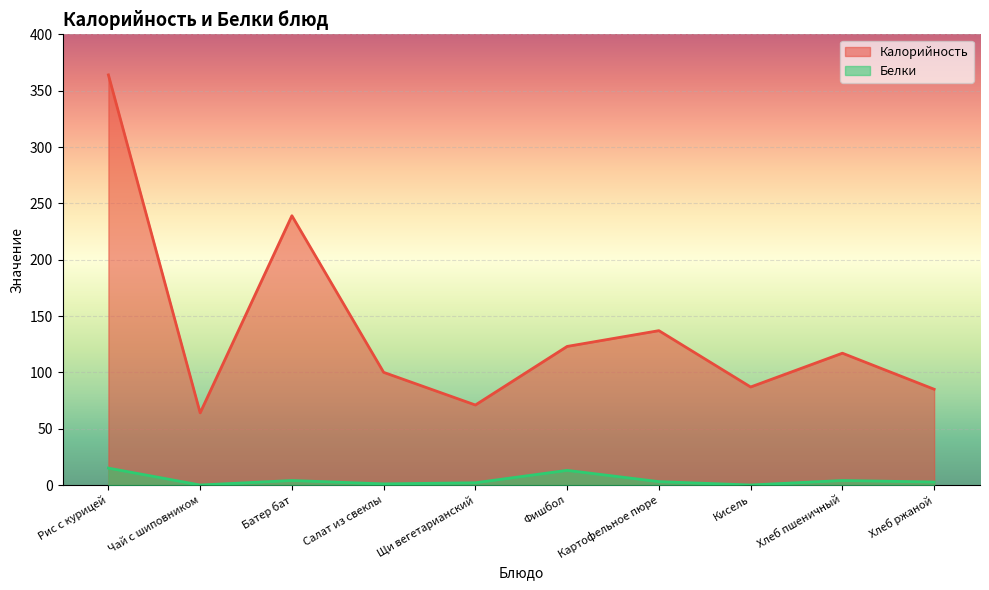

Is it true that Белки equals -7.3 at Кисель?

False